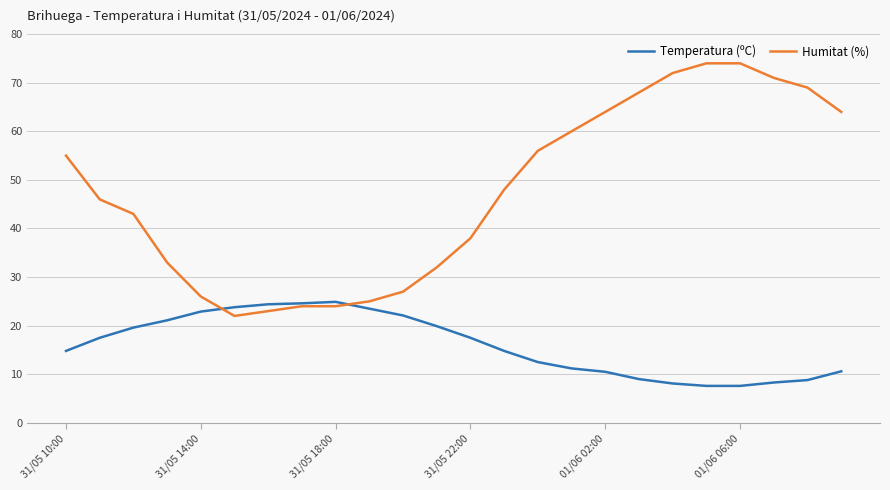

Rank the series by their maximum value, from lowest to highest.

Temperatura (ºC), Humitat (%)